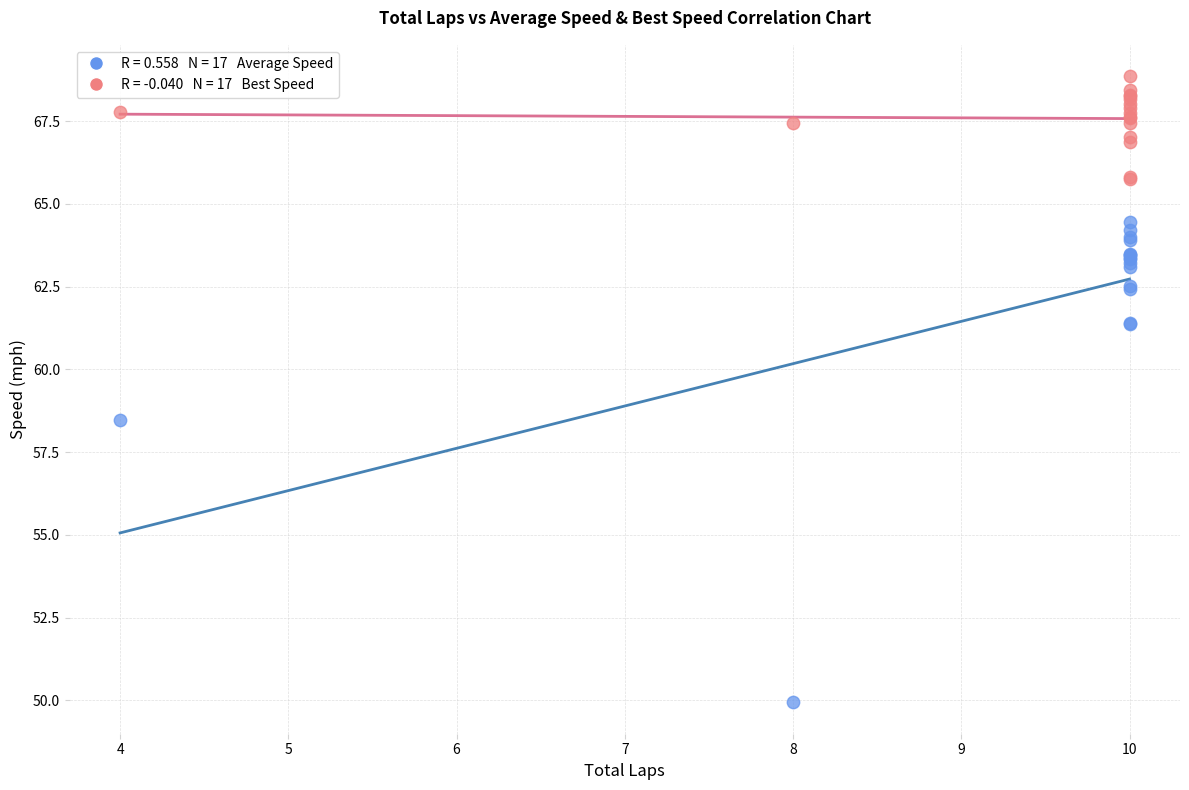

Across all series, what Y value is closest to 59?

58.5